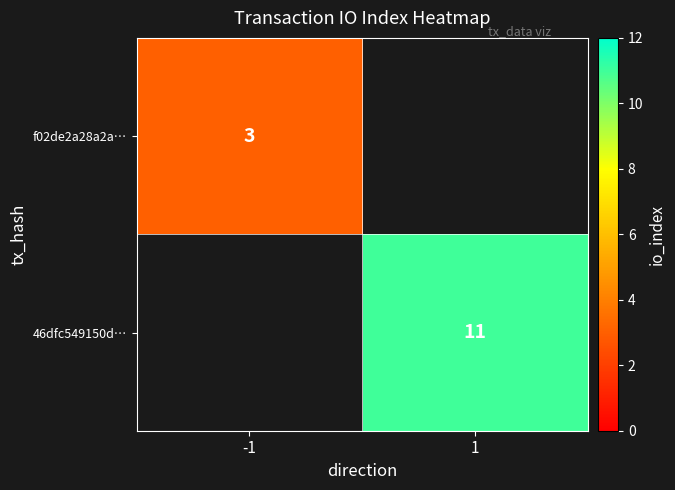

The f02de2a28a2a… series shows 3 at -1. True or false?

True